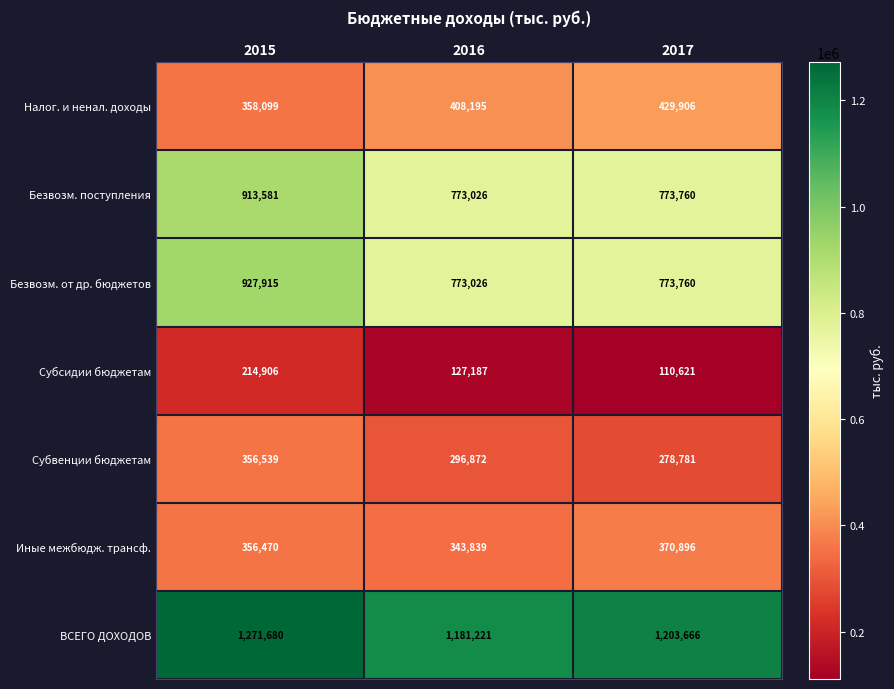

What is the average value of the Субсидии бюджетам series?

150905